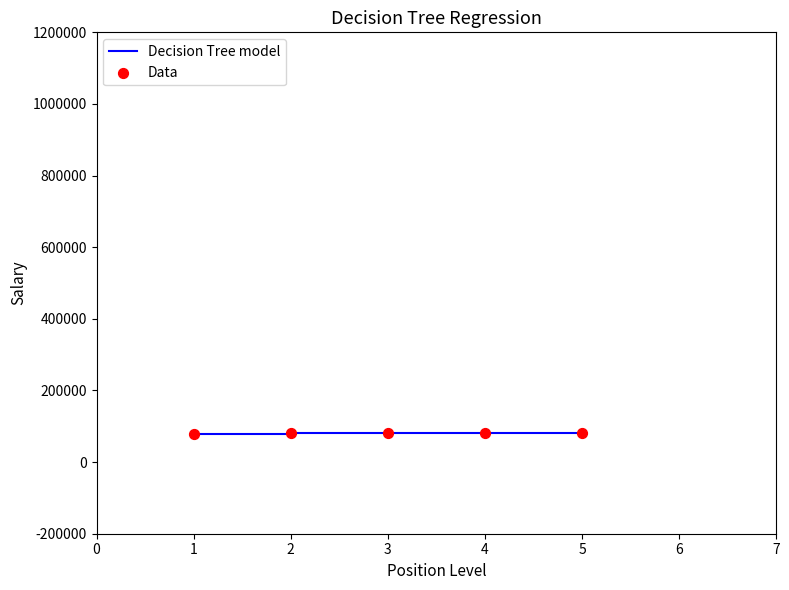

What is the ratio of the value at 5 to the value at 4?

1.0